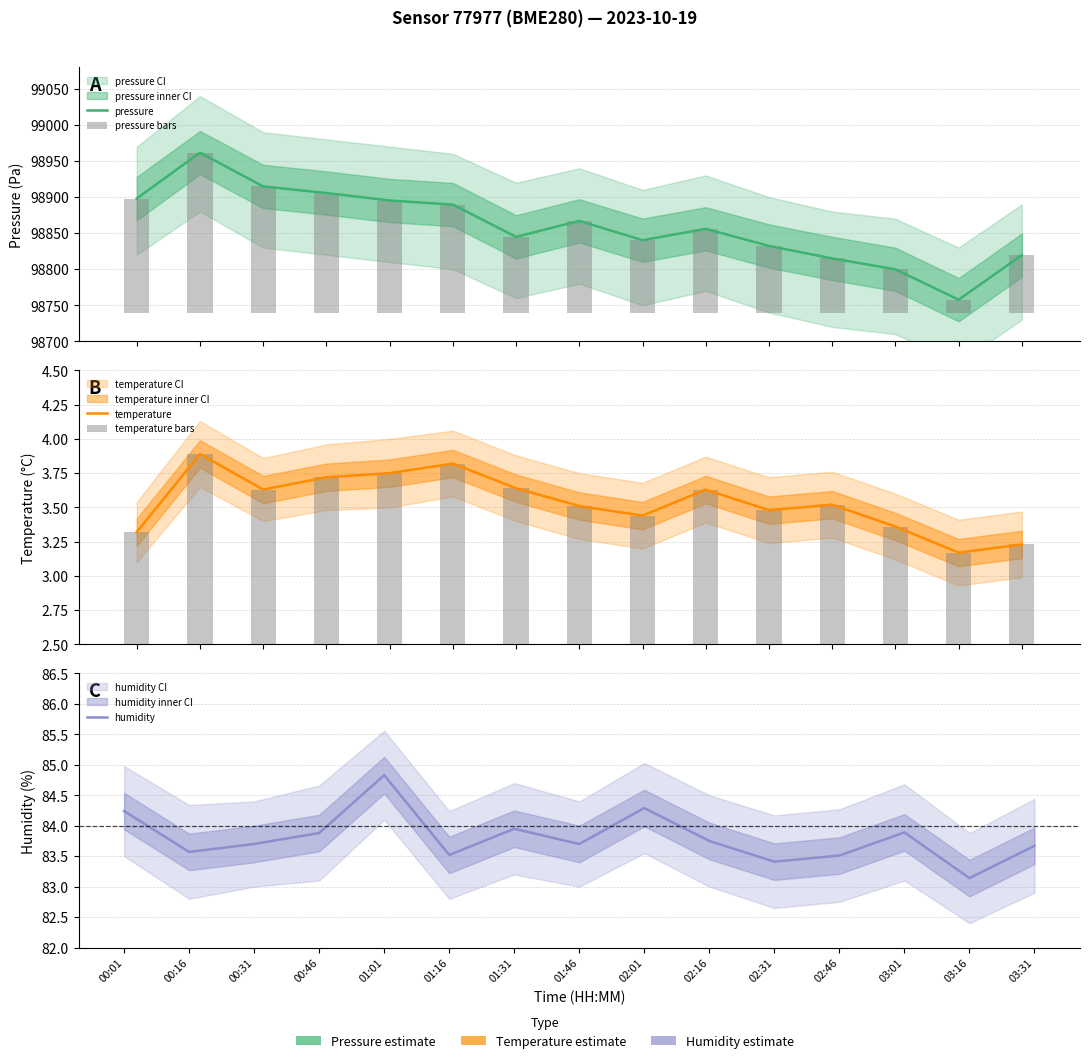

At which category is the sum across all series the highest?

00:16